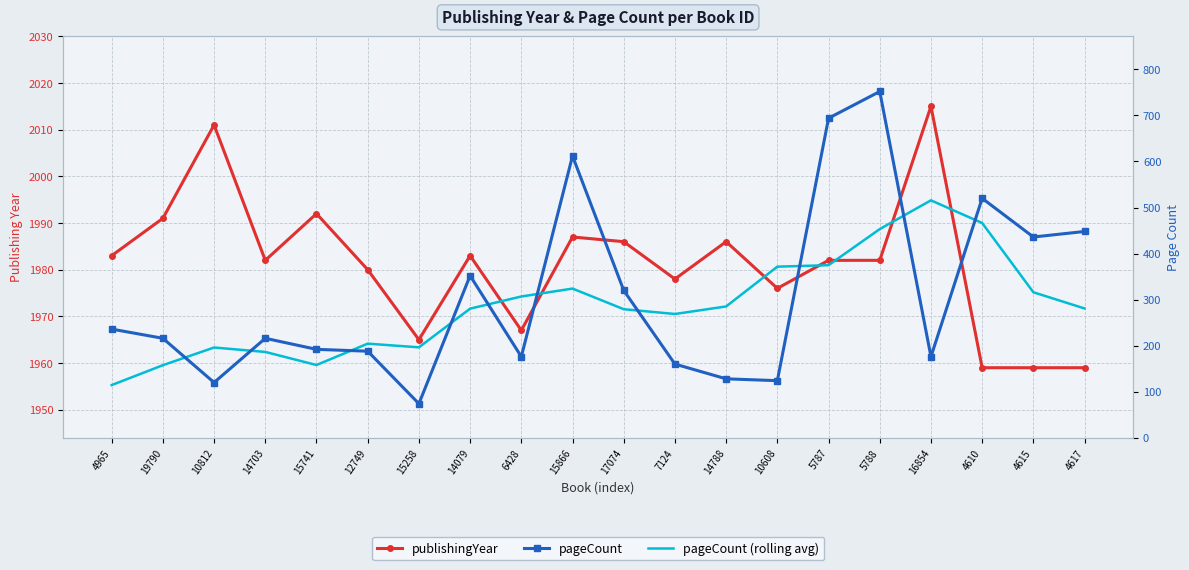

List the series in order of their peak value, highest first.

publishingYear, pageCount, pageCount (rolling avg)